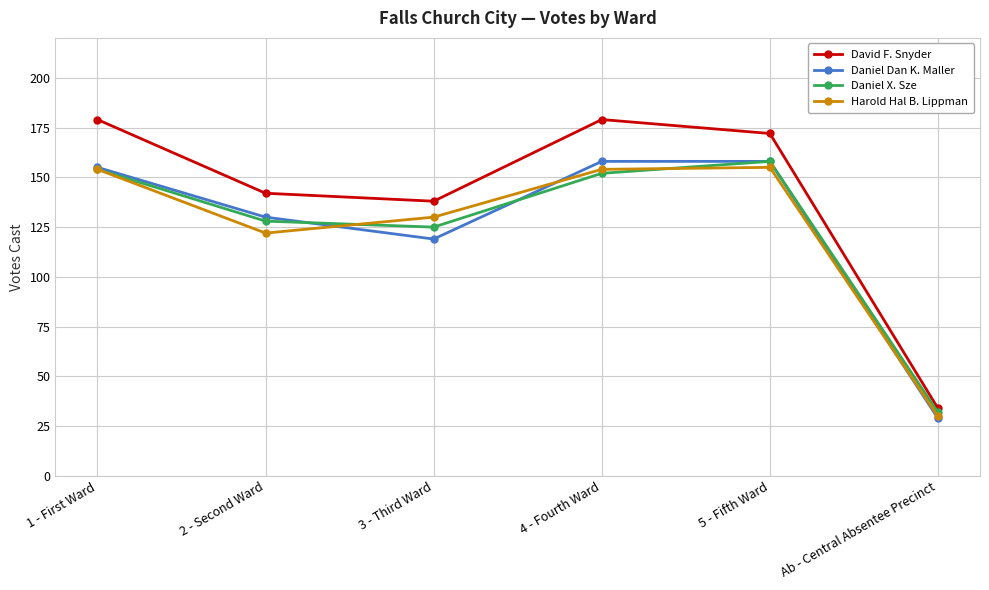

True or false: Daniel X. Sze has more than 0 interior local peaks.

True